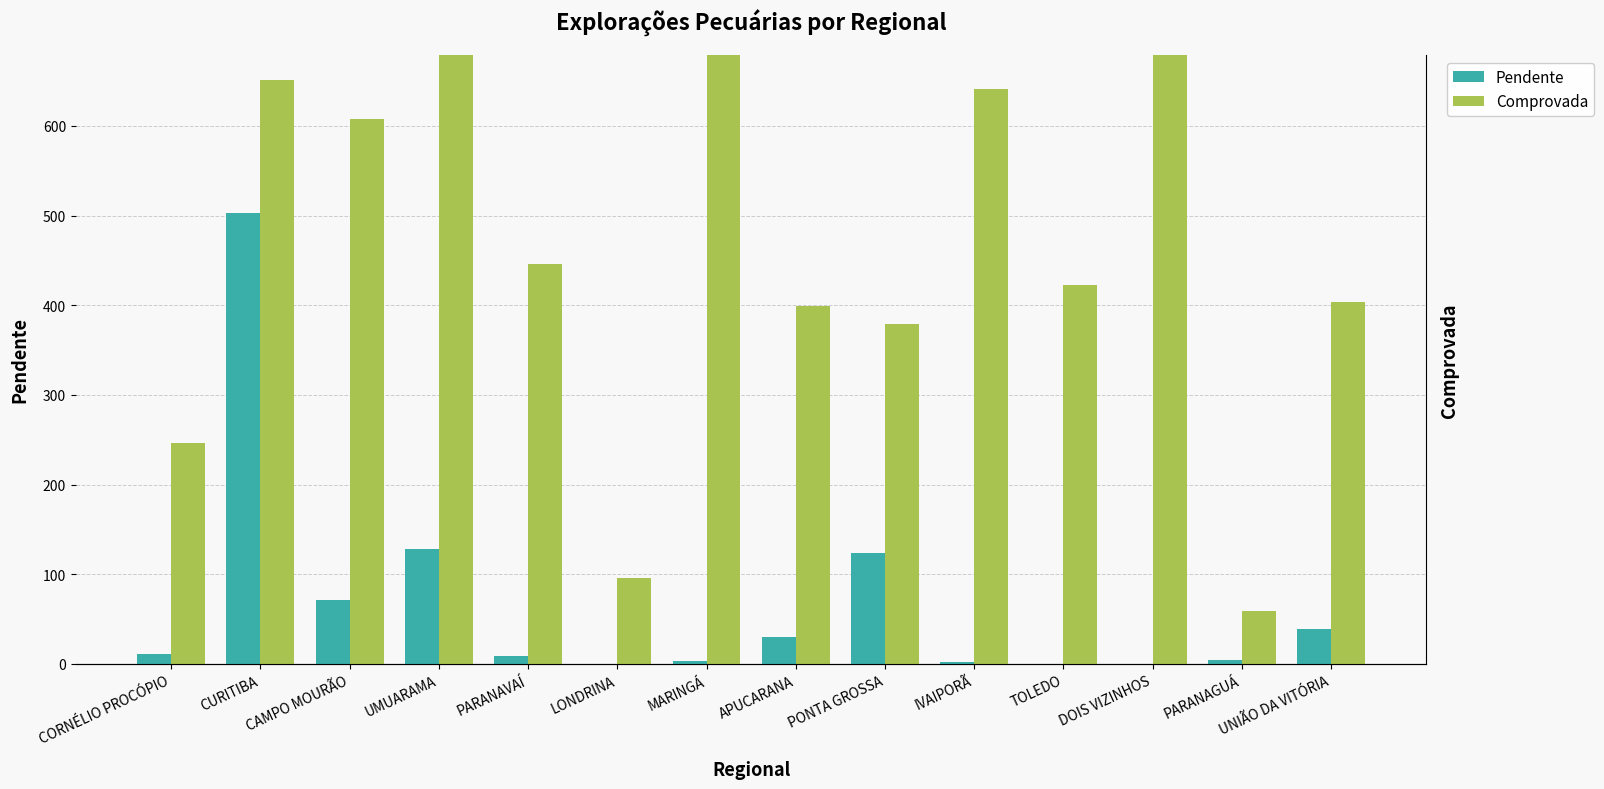

Between DOIS VIZINHOS and UNIÃO DA VITÓRIA, which series saw the biggest shift?

Comprovada